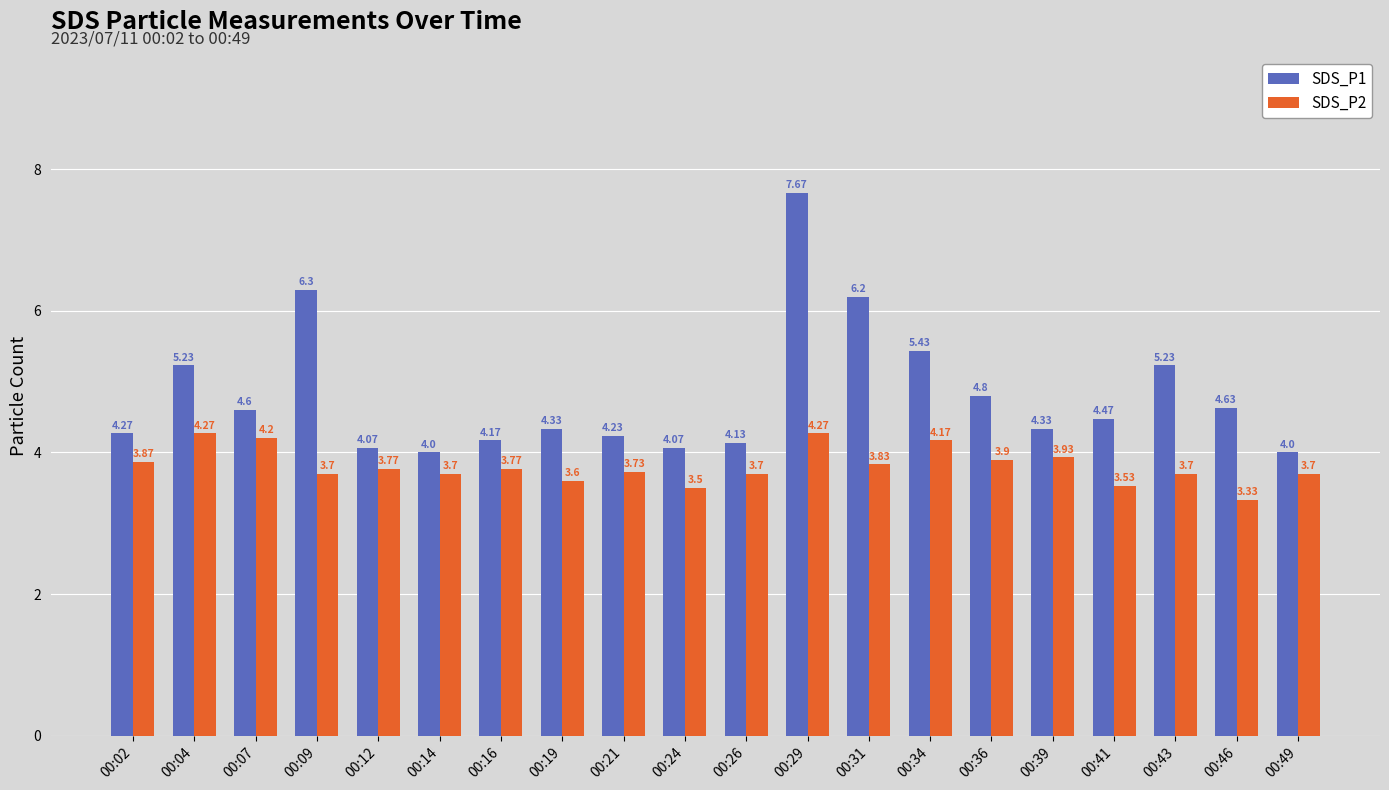

How many data points in SDS_P1 are above 4?

18